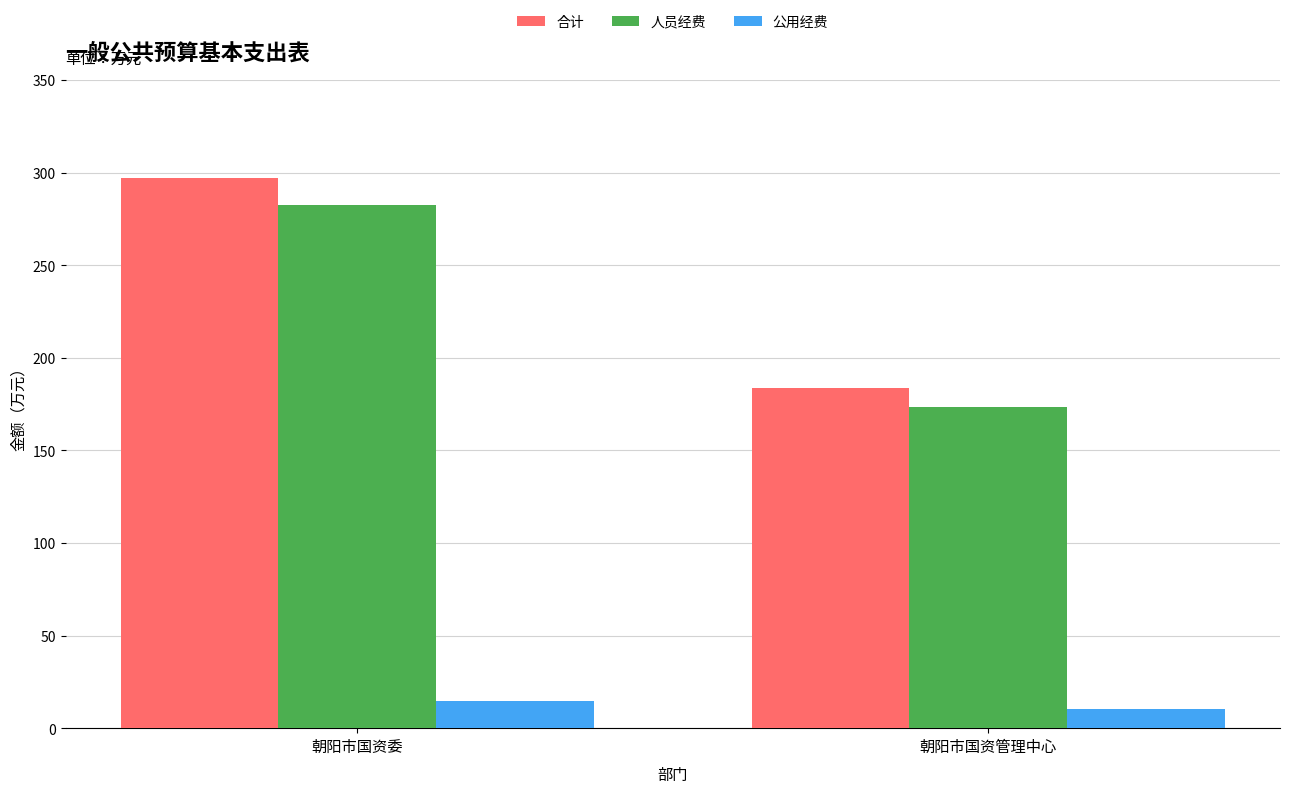

Which series has the largest total across all categories?

合计